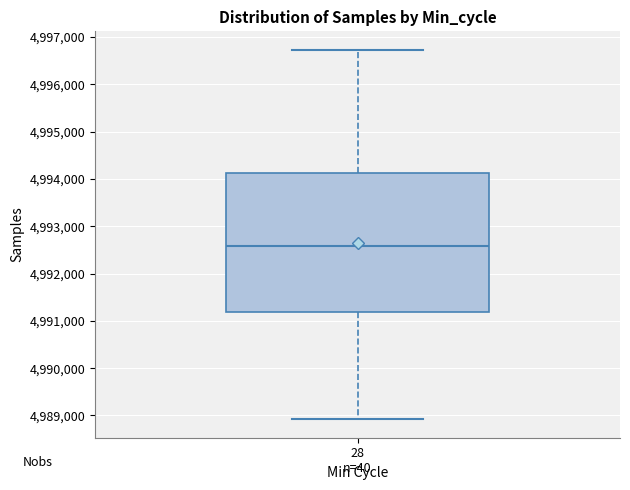

Read this box plot against the y-axis: the position of the median line, the range covered by the box, and the ends of both whiskers. The values are not printed on the chart, so give them approximately, as read against the axis.

median 4992600, box 4991200 to 4994100, whiskers 4988900 to 4996700